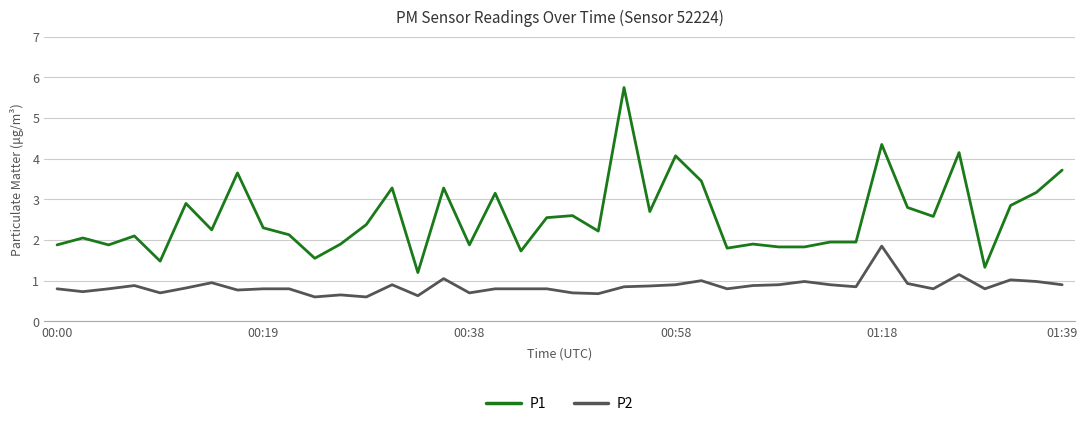

Which series has the largest total across all categories?

P1